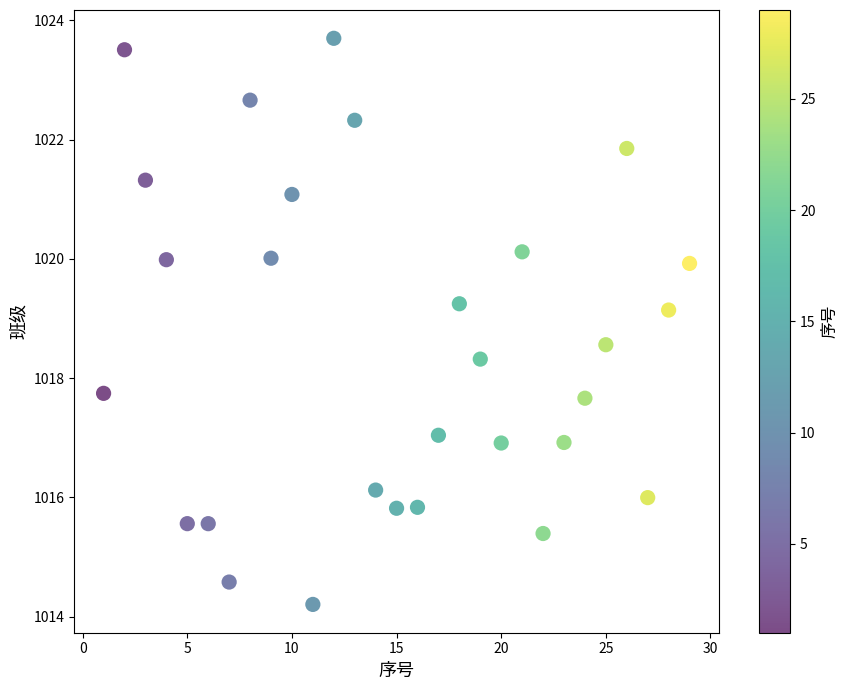

What is the range of Y values (max minus min)?

9.5